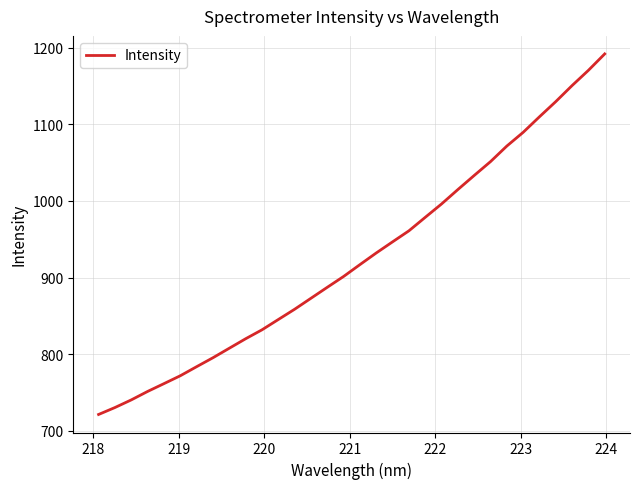

What is the maximum value shown in the chart?

1192.1